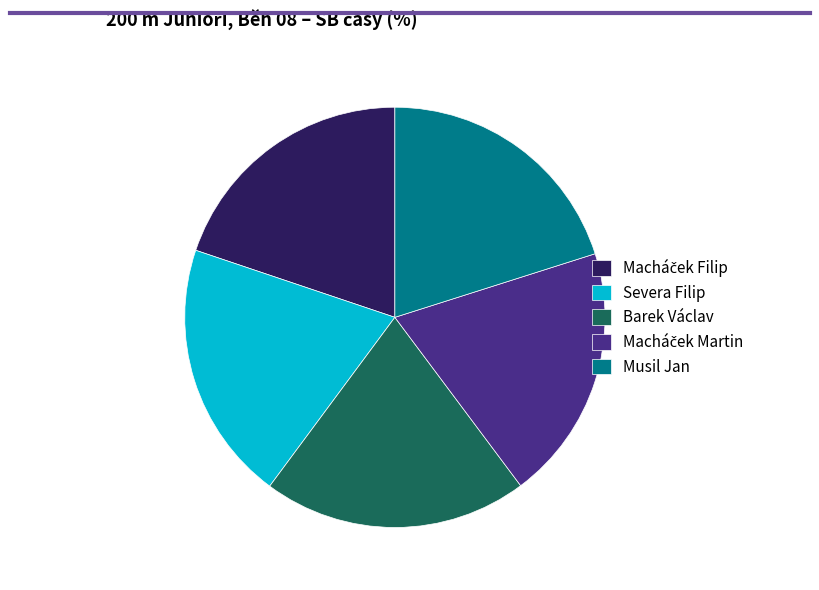

The Severa Filip slice represents 27% of the pie. True or false?

False